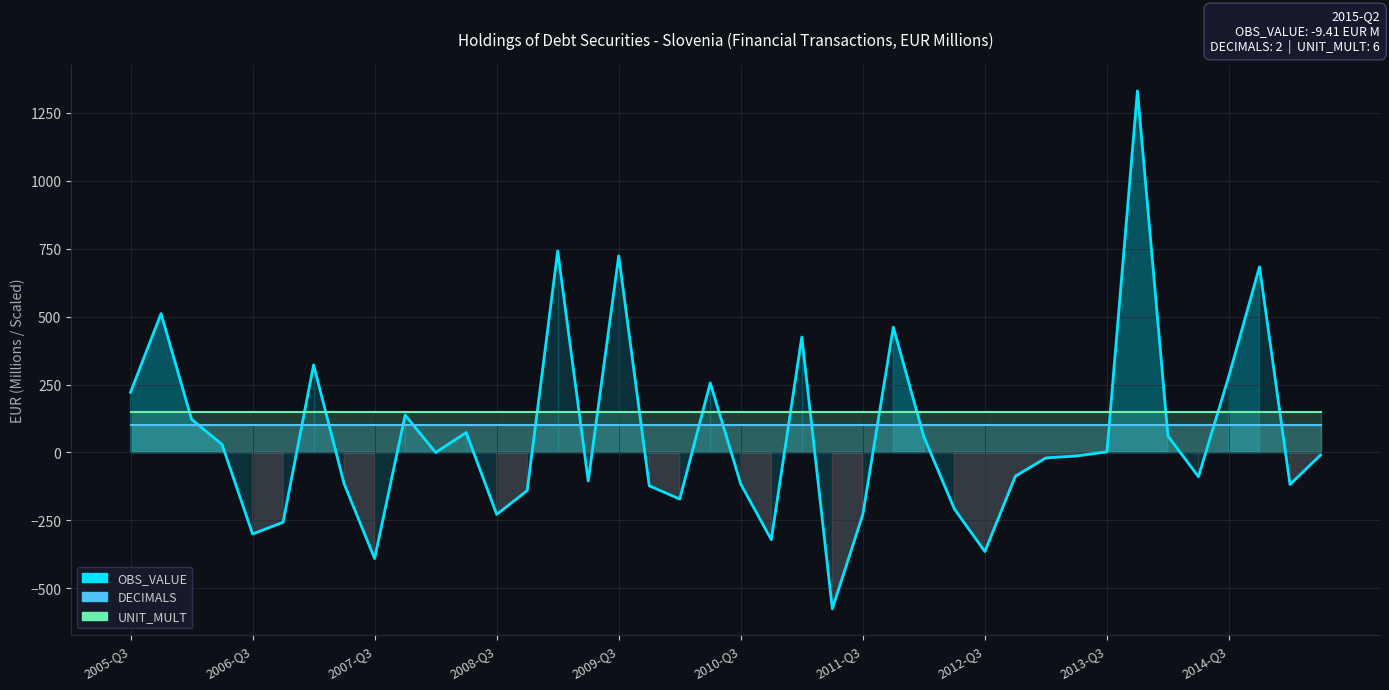

What is the sum of the UNIT_MULT values at 34 and 12?

300.0